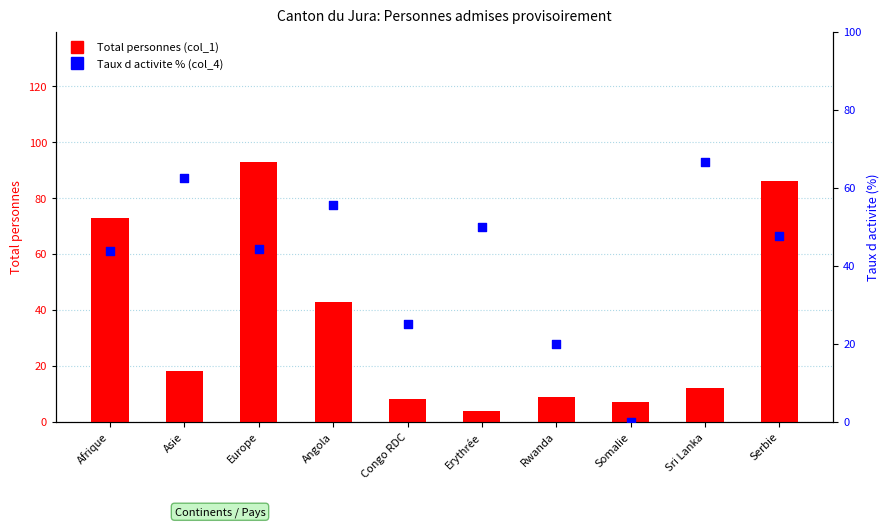

At how many categories does at least one series exceed 17?

9